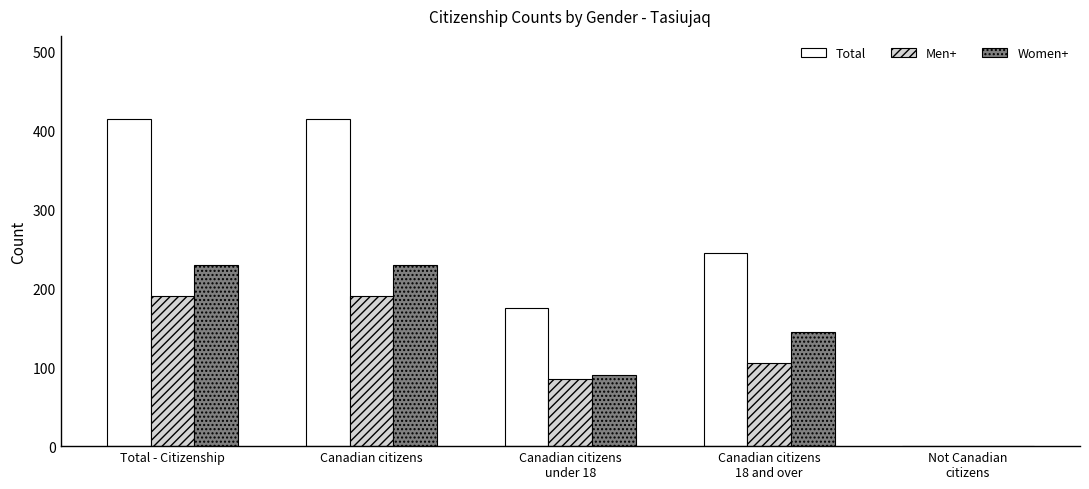

Which series has the widest spread of values?

Total